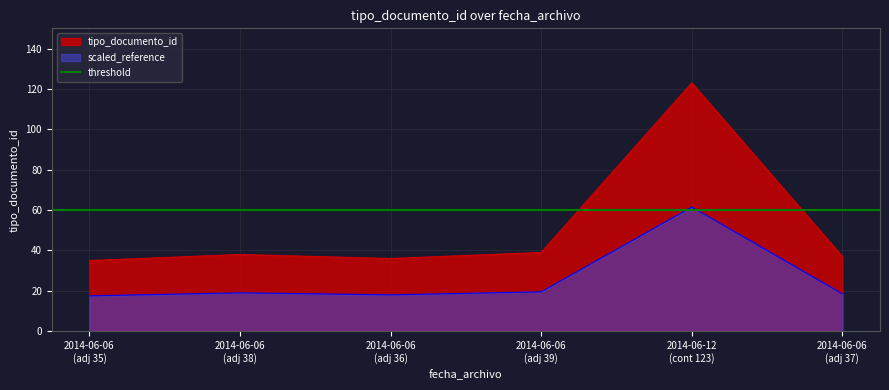

What is the minimum value shown in the chart?

35